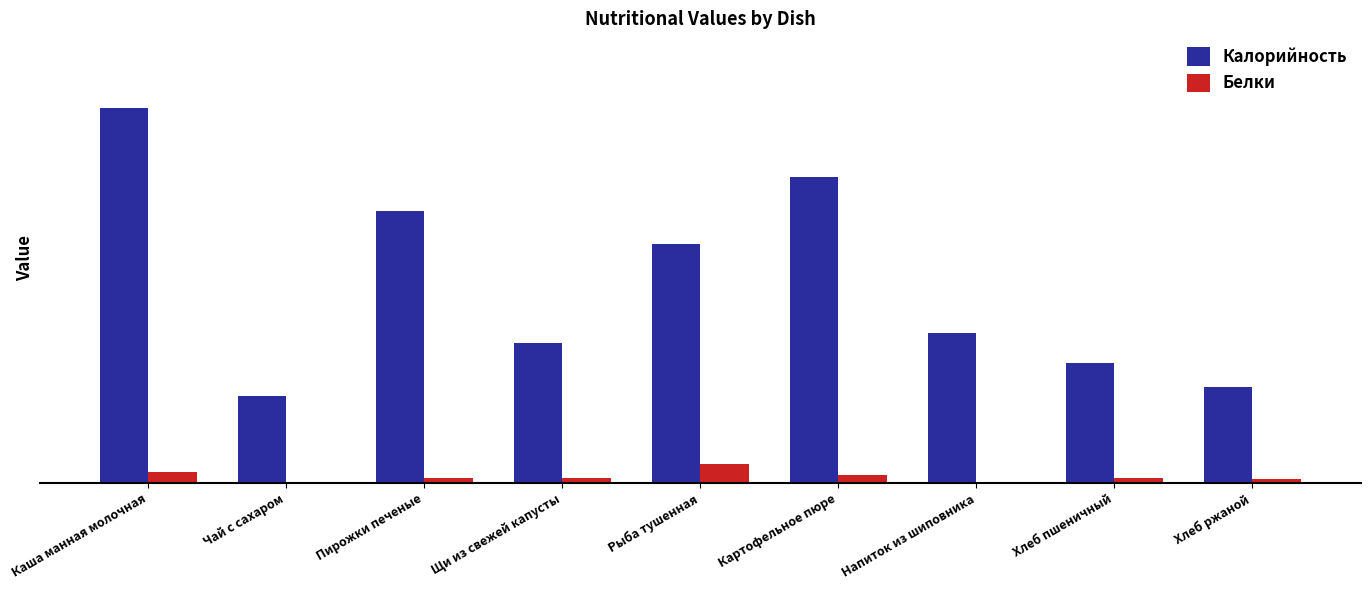

What are all the series names shown in the legend?

Калорийность, Белки